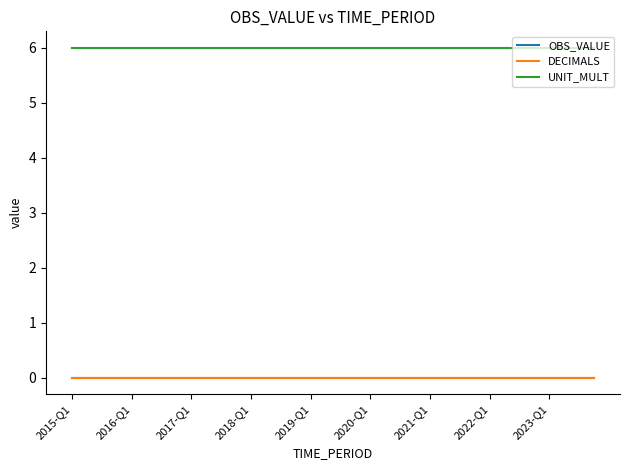

At which label is OBS_VALUE closest to 0?

2015-Q1